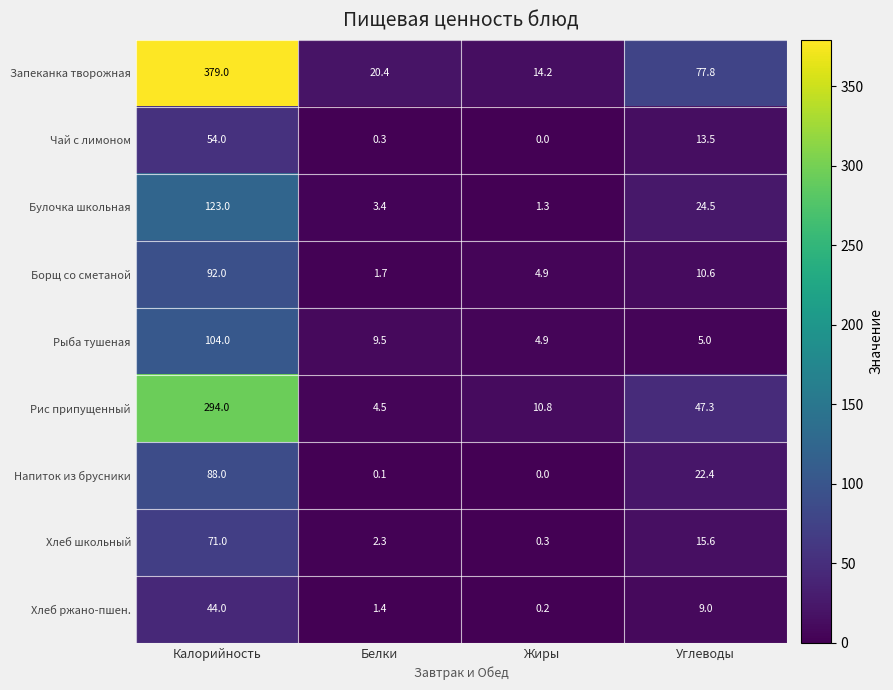

What is the average value of the Борщ со сметаной series?

27.3